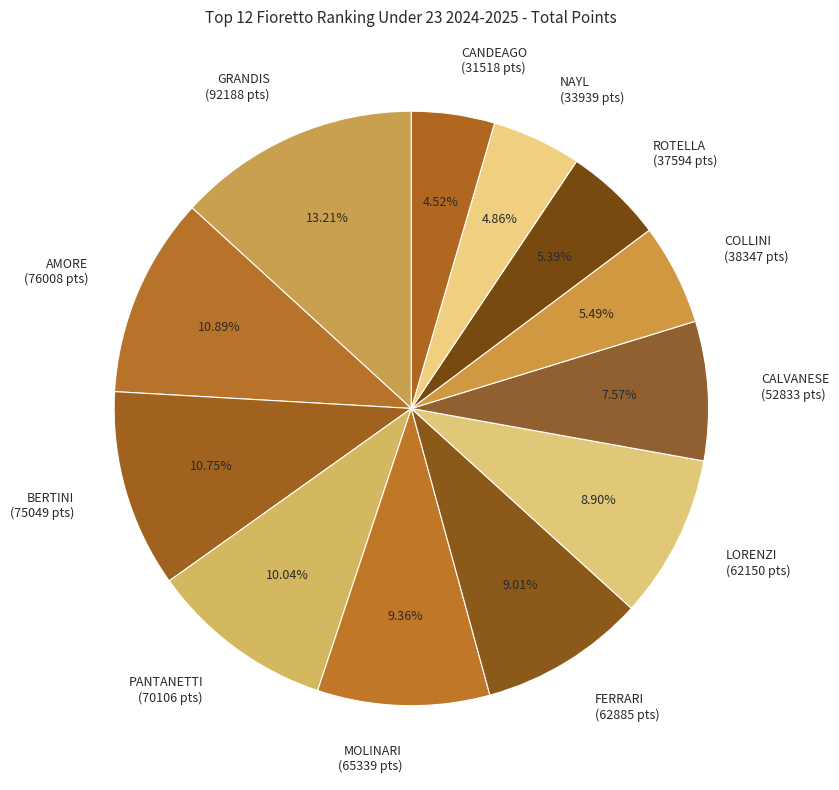

How many slices are in this pie chart?

12